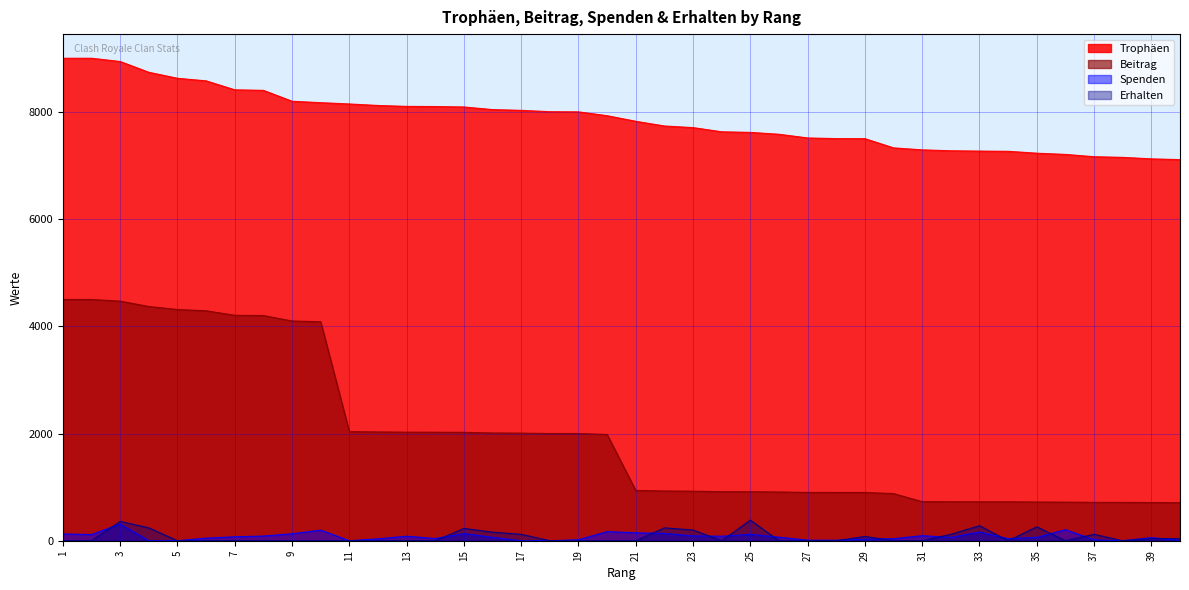

What is the spread (max minus min) of values at 10?

8171